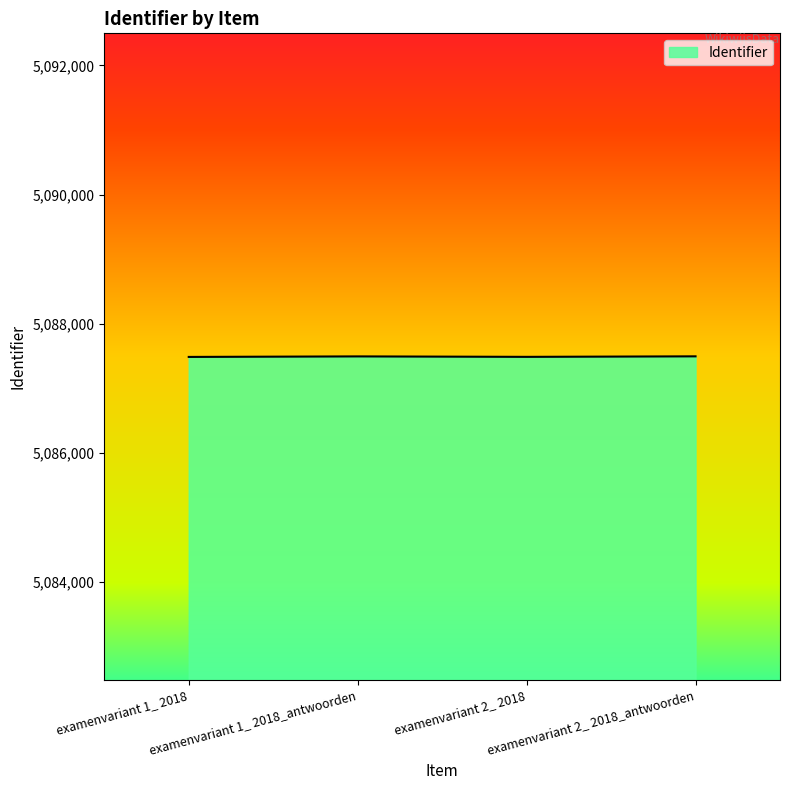

What is the minimum value shown in the chart?

5087487